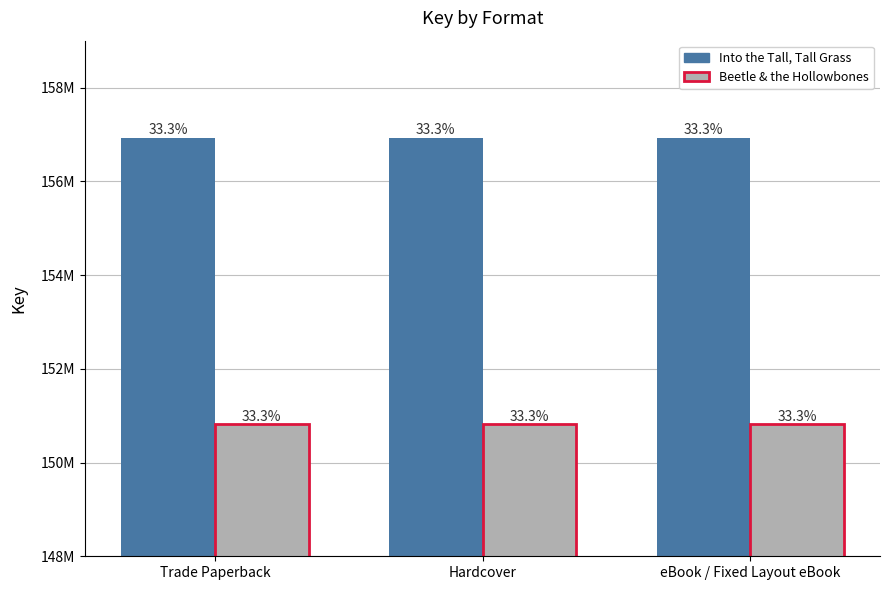

Which series has the largest total across all categories?

Into the Tall, Tall Grass